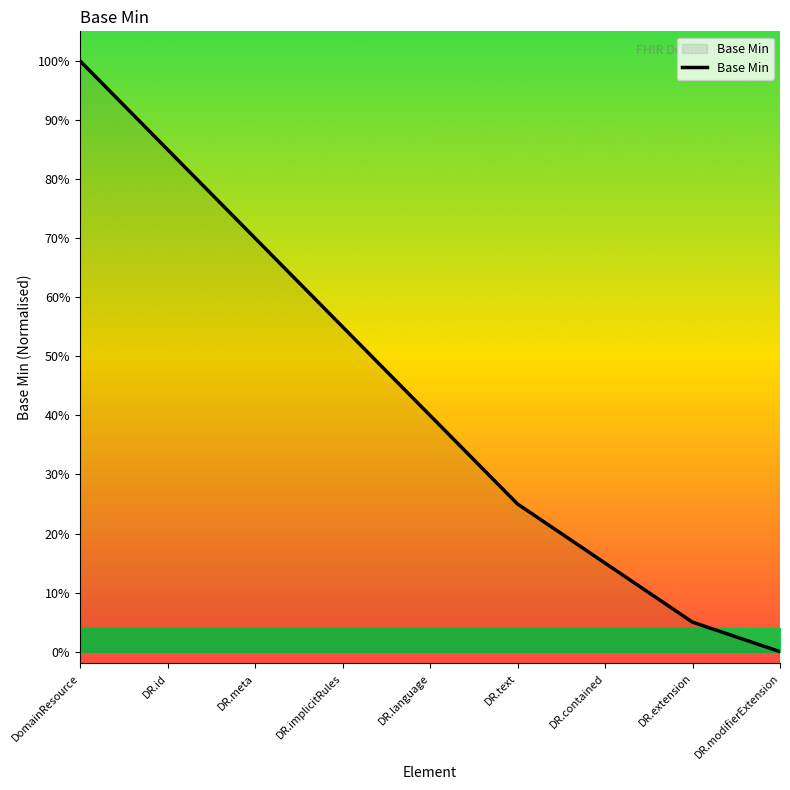

Rank the categories by value from highest to lowest.

DomainResource, DR.id, DR.meta, DR.implicitRules, DR.language, DR.text, DR.contained, DR.extension, DR.modifierExtension